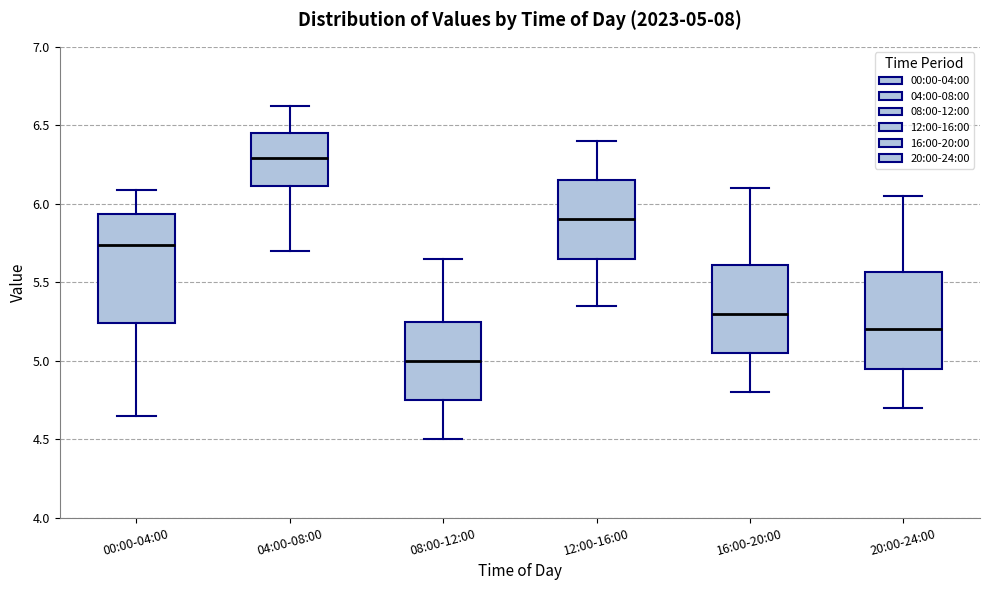

Which box is the tallest, from its lower edge to its upper edge?

00:00-04:00